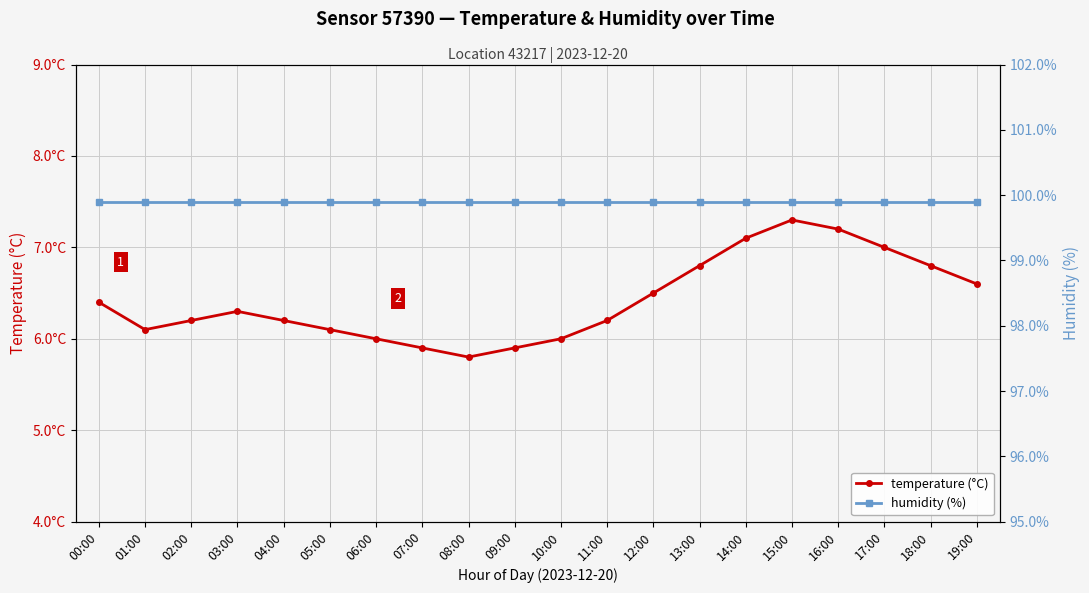

The value of humidity (%) at 03:00 is 156.8. True or false?

False